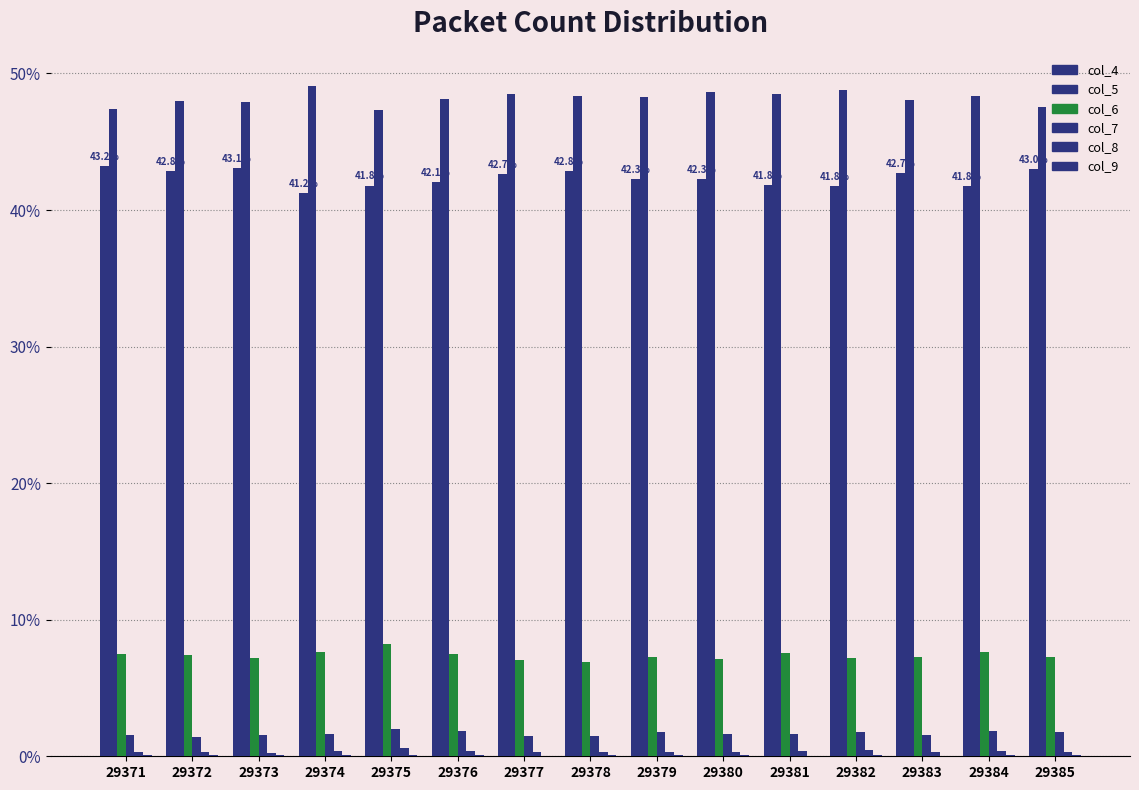

What is the maximum value for col_8?

0.6